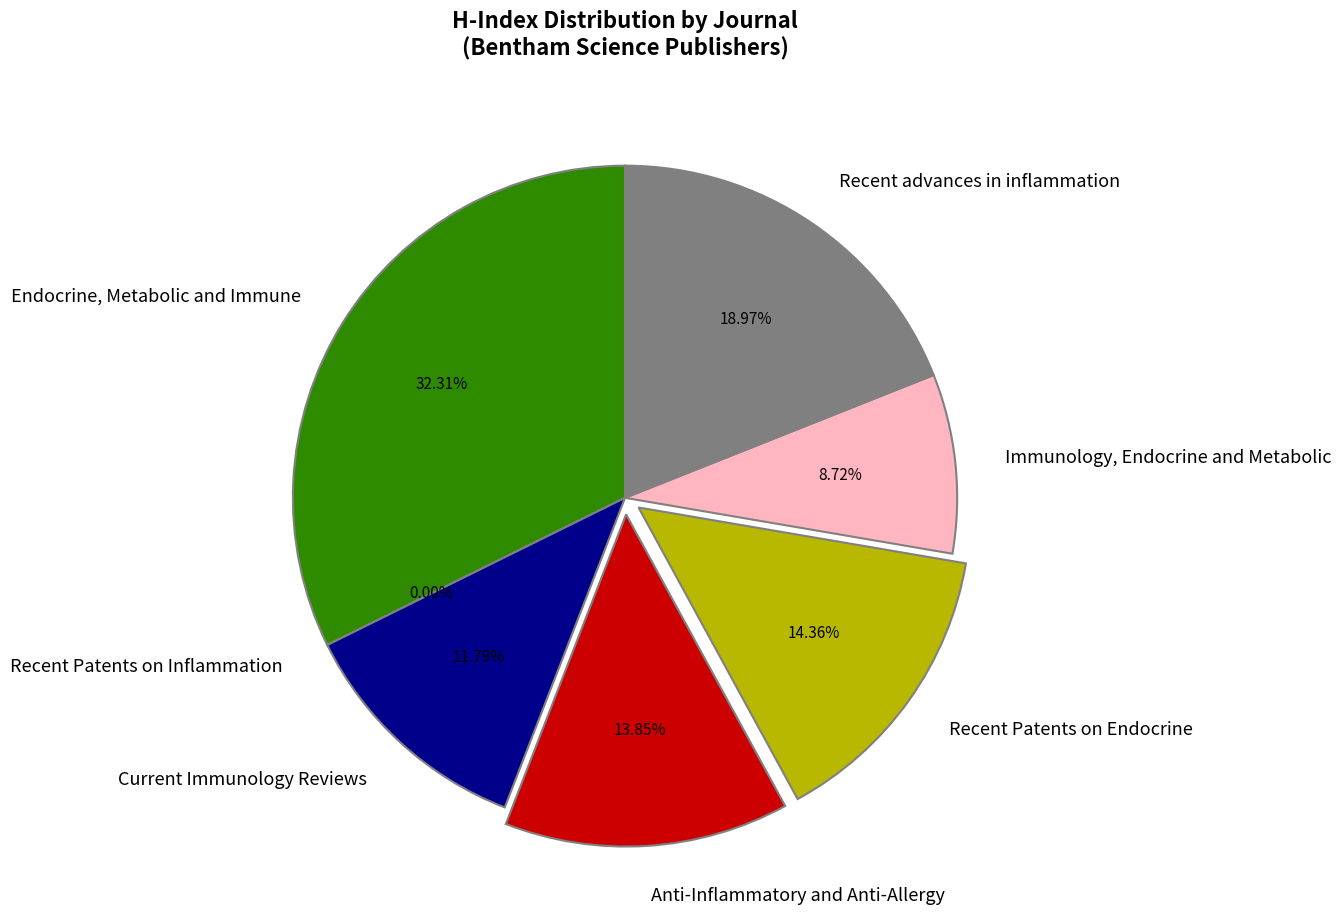

How many slices are in this pie chart?

7